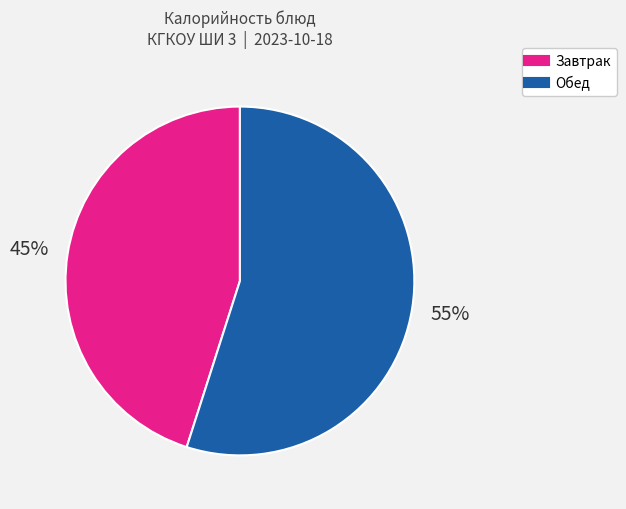

To the nearest percent, what is the difference between the largest and smallest slice percentages?

10%